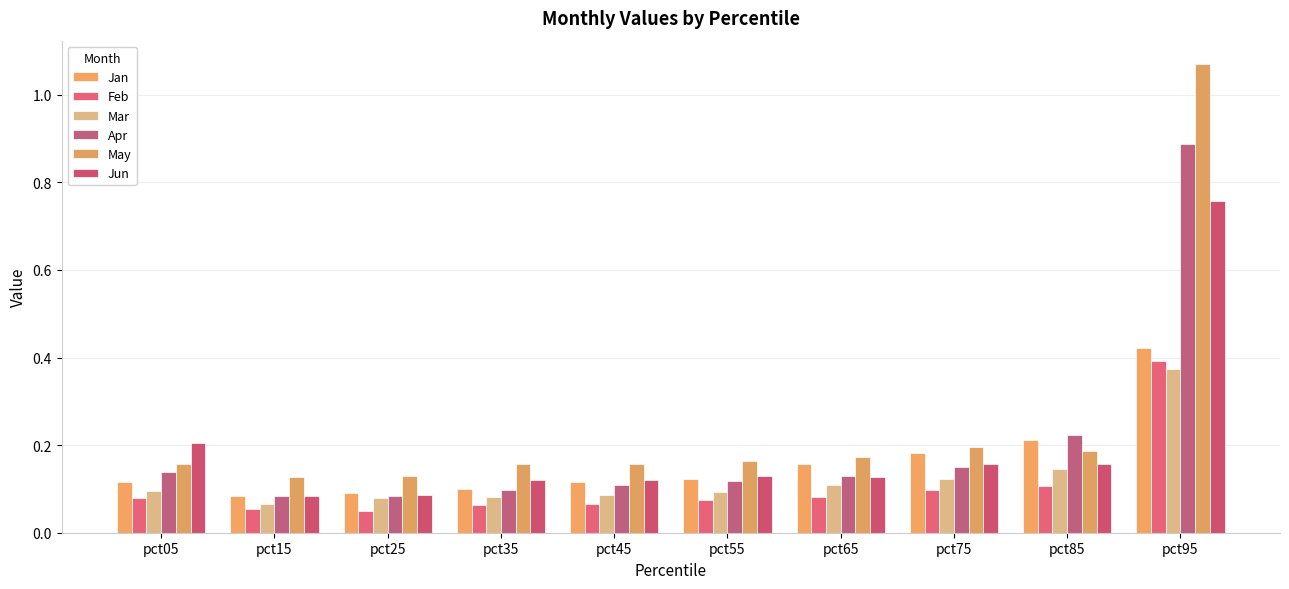

How many Jun values are between 0 and 1?

10